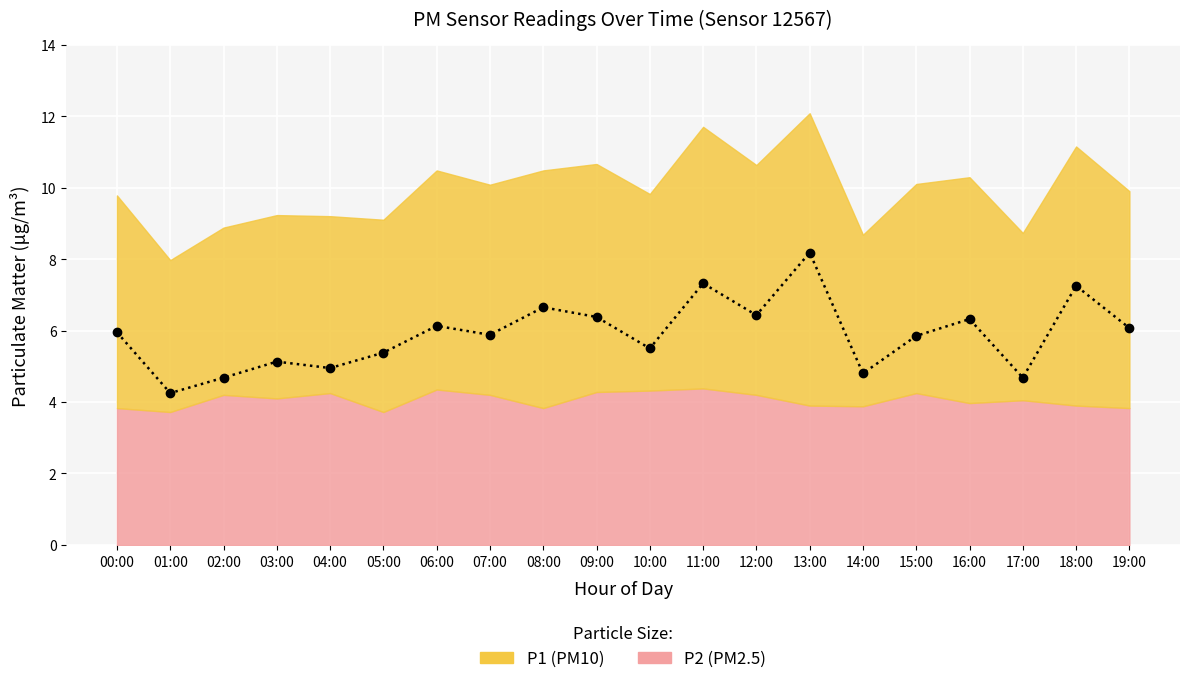

What is the sum of all values?

117.8